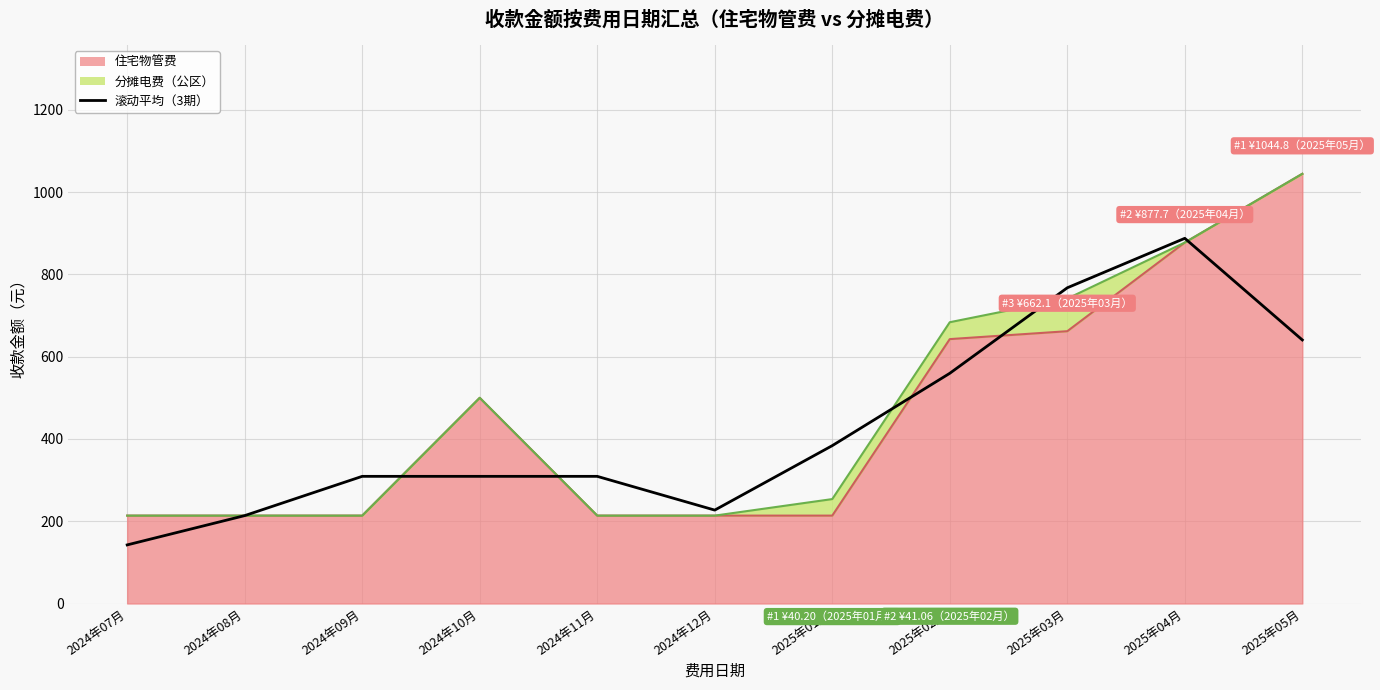

Reading right to left, extract all data points from this chart.

640.8	887.9	767.6	559.7	383.8	227.1	309.2	309.2	309.2	213.7	142.5